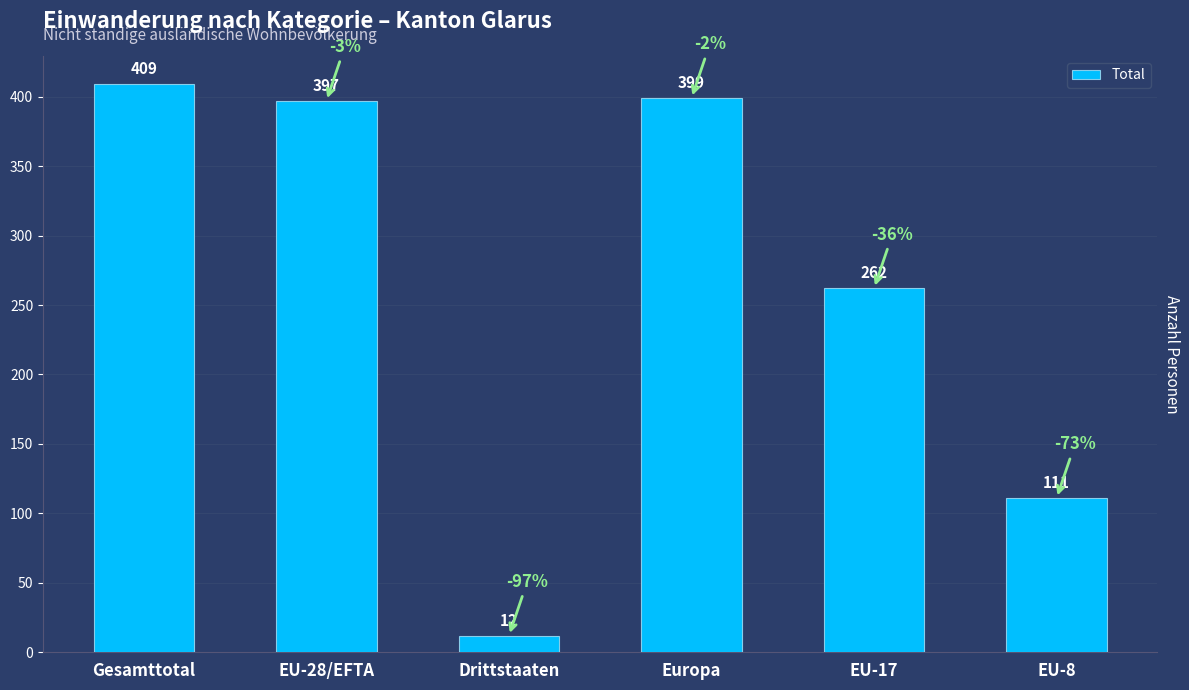

How many data points are less than 397?

3